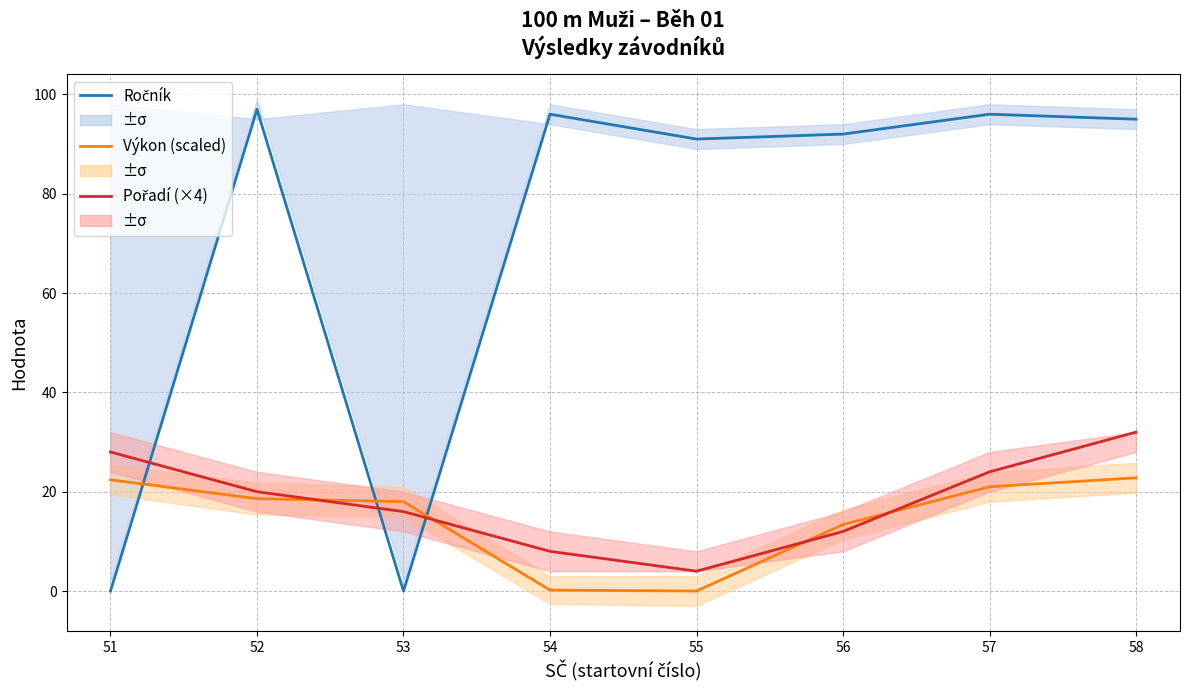

What is the value of the Pořadí (×4) point at the 3rd from the left?

16.0